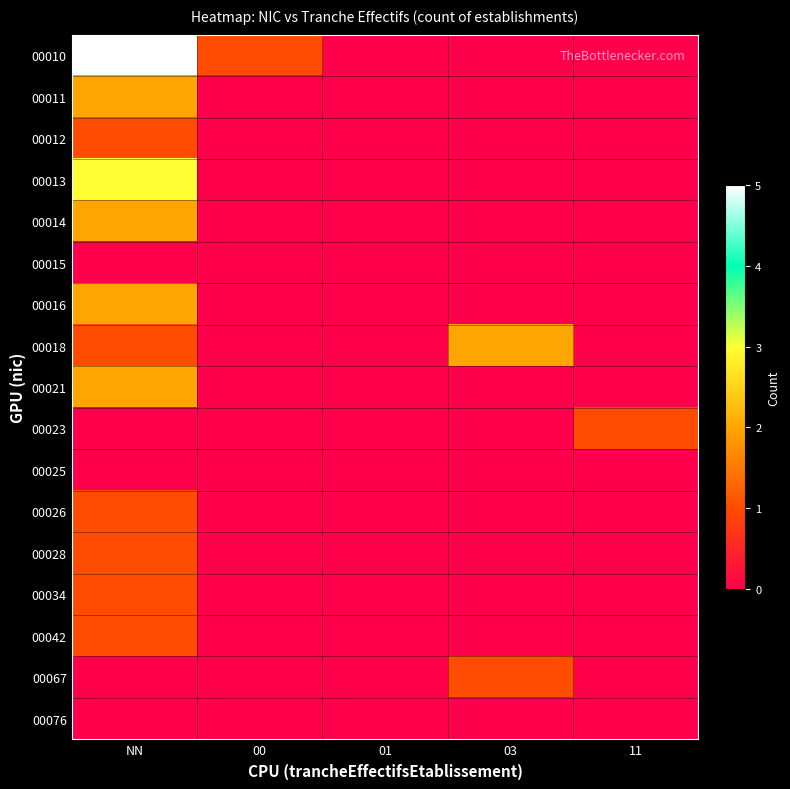

At how many categories does at least one series exceed 3?

1